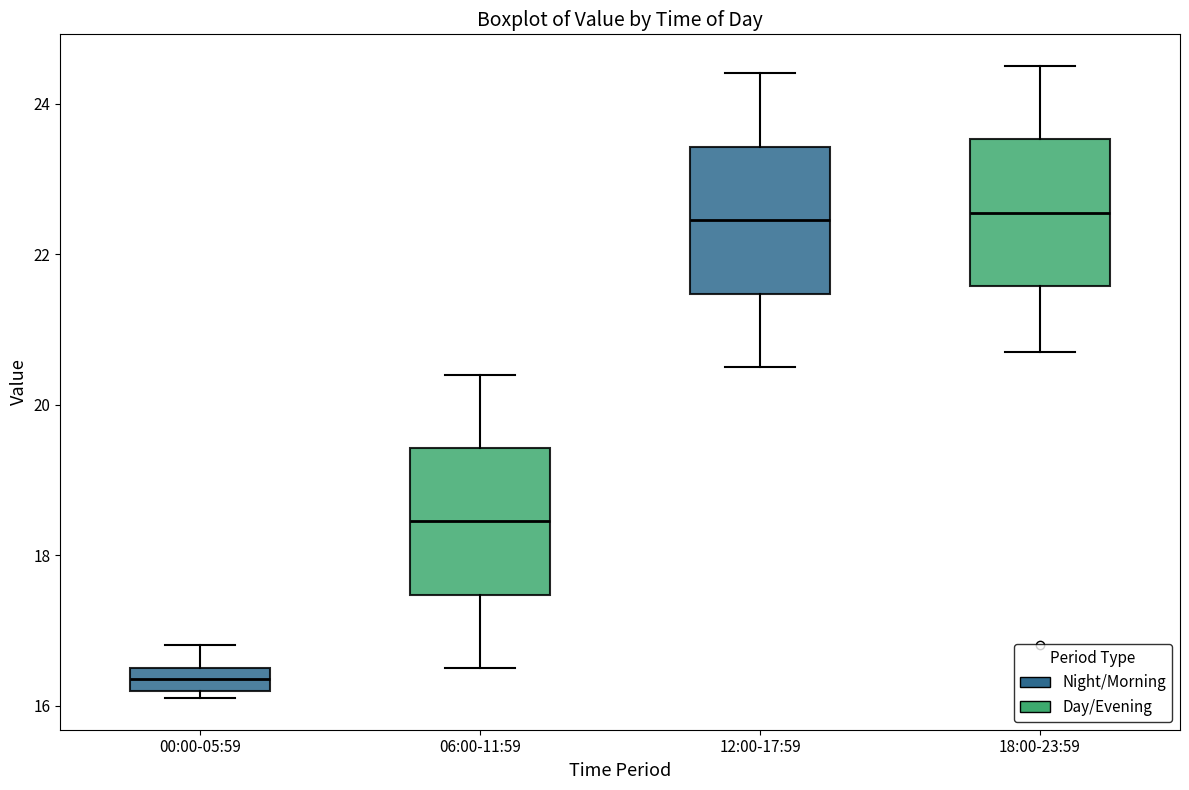

Where does the upper whisker of the box for 18:00-23:59 end on the y-axis? The values are not printed on the chart, so give them approximately, as read against the axis.

24.6